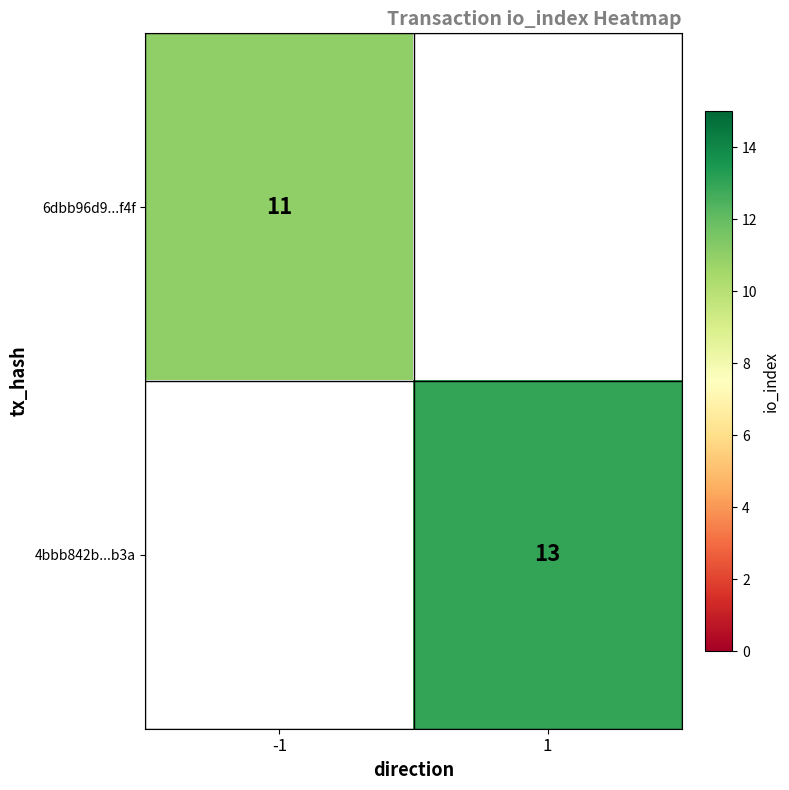

At which category does the chart reach its minimum across all series?

-1